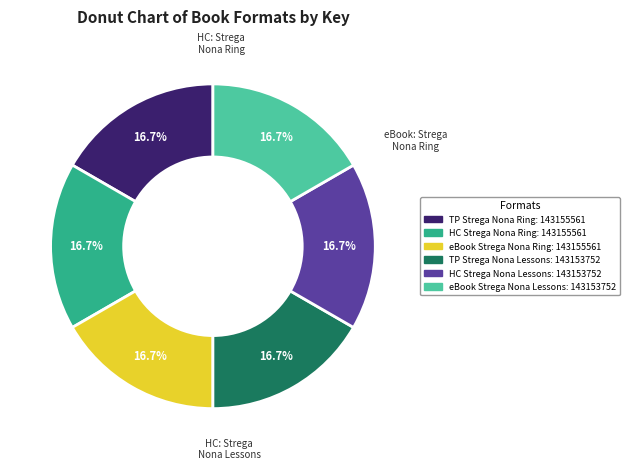

Does any single category account for the majority?

No